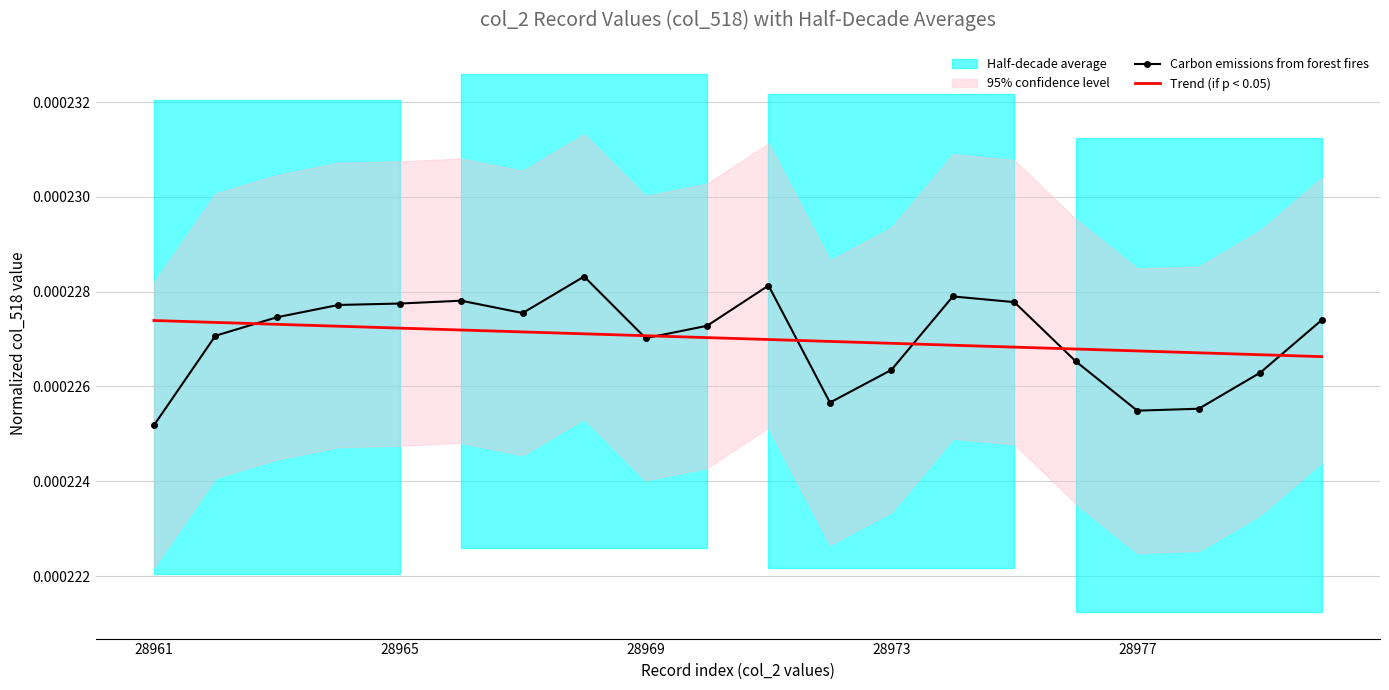

Reading left to right, transcribe all the data shown in this chart.

Carbon emissions from forest fires: 0.0	0.0	0.0	0.0	0.0	0.0	0.0	0.0	0.0	0.0	0.0	0.0	0.0	0.0	0.0	0.0	0.0	0.0	0.0	0.0
Trend (if p < 0.05): 0.0	0.0	0.0	0.0	0.0	0.0	0.0	0.0	0.0	0.0	0.0	0.0	0.0	0.0	0.0	0.0	0.0	0.0	0.0	0.0